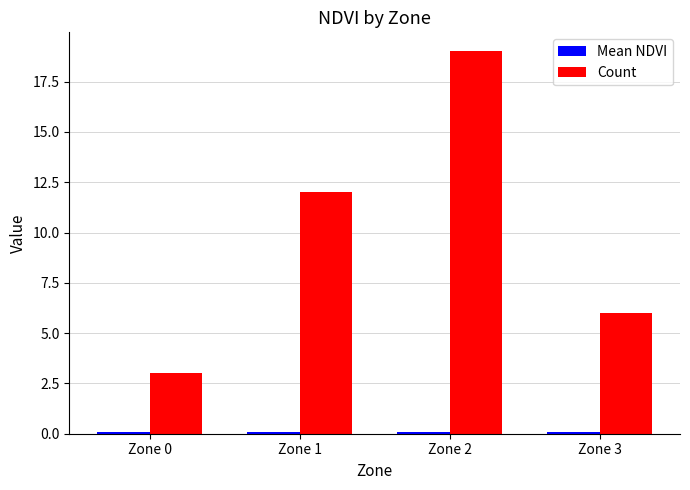

What is the value of the Count bar at the 4th from the left?

6.0